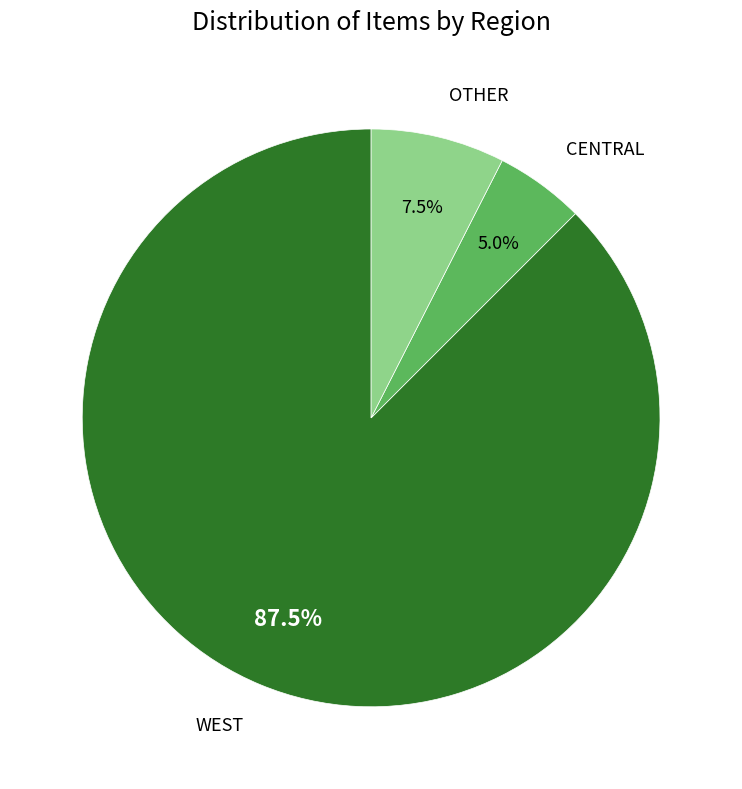

To the nearest percent, what is the average slice percentage?

33%